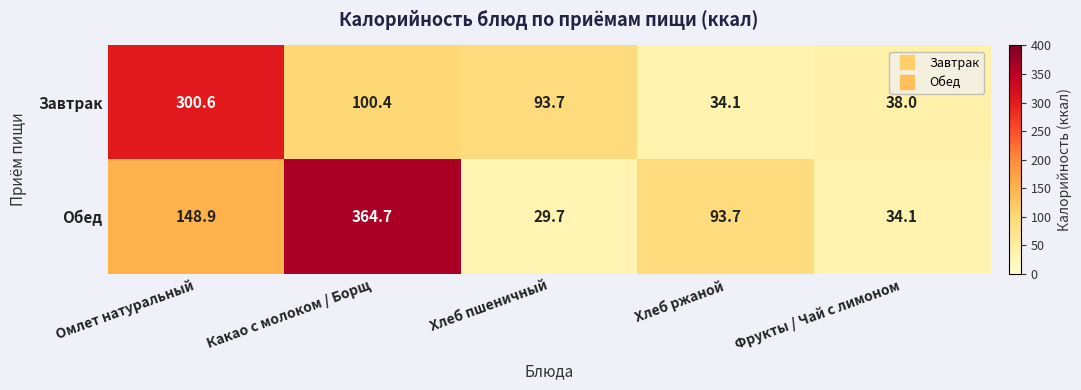

Where does the Завтрак series first go above 93?

Омлет натуральный